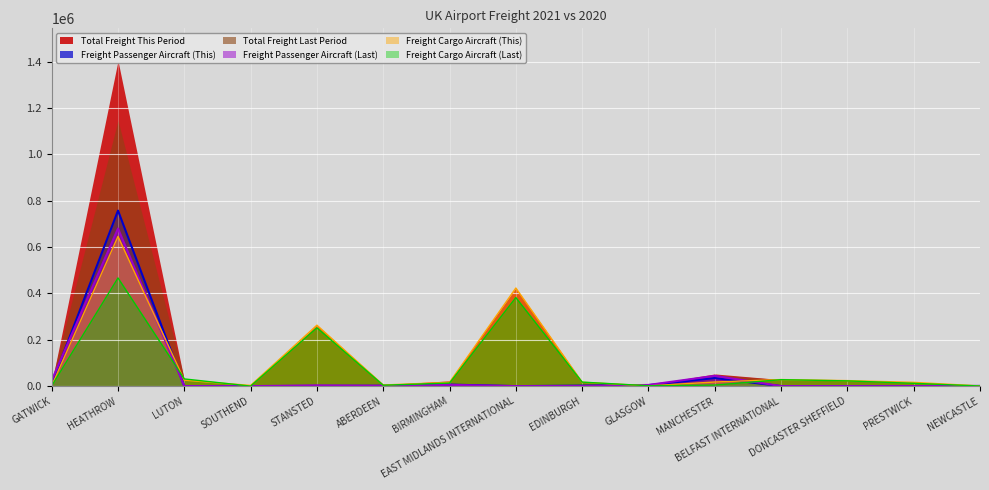

List the labels in order of Freight Cargo Aircraft (This) value, largest first.

HEATHROW, EAST MIDLANDS INTERNATIONAL, STANSTED, BELFAST INTERNATIONAL, LUTON, DONCASTER SHEFFIELD, MANCHESTER, EDINBURGH, BIRMINGHAM, PRESTWICK, ABERDEEN, SOUTHEND, GATWICK, GLASGOW, NEWCASTLE